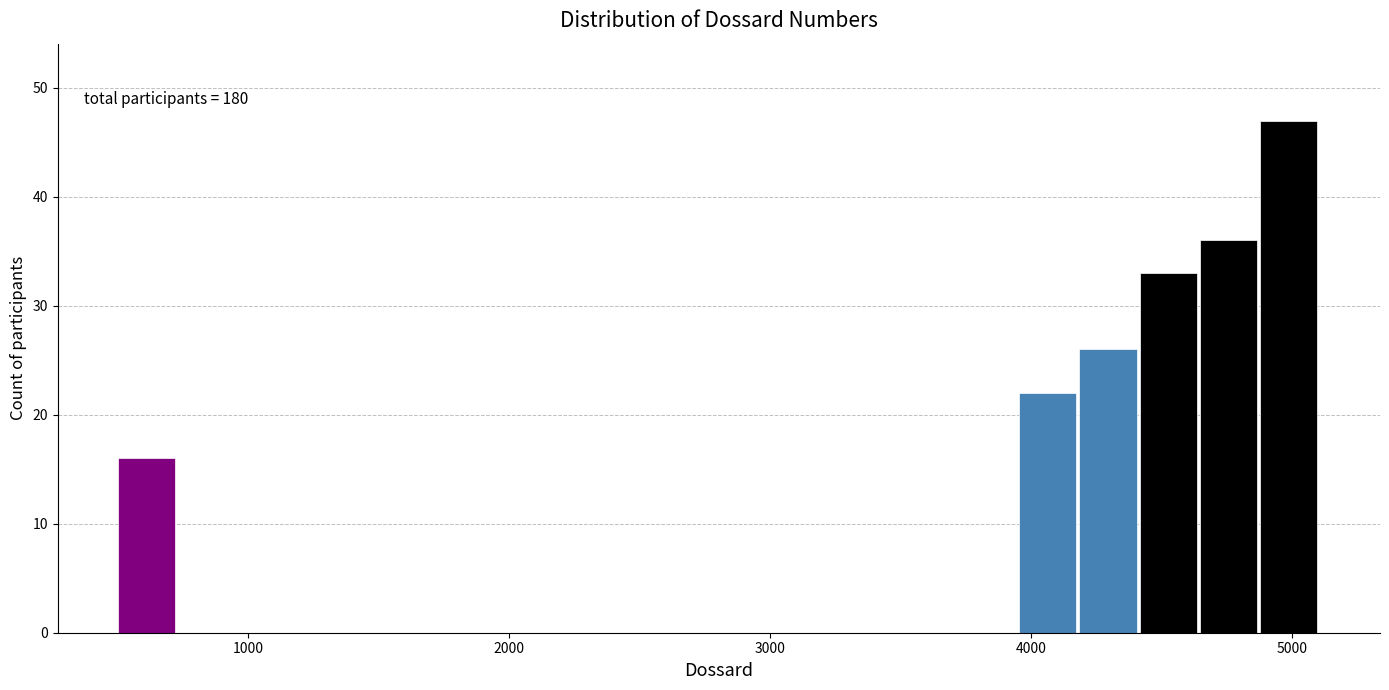

Read against the x-axis, roughly where is the centre of the tallest bar?

5000